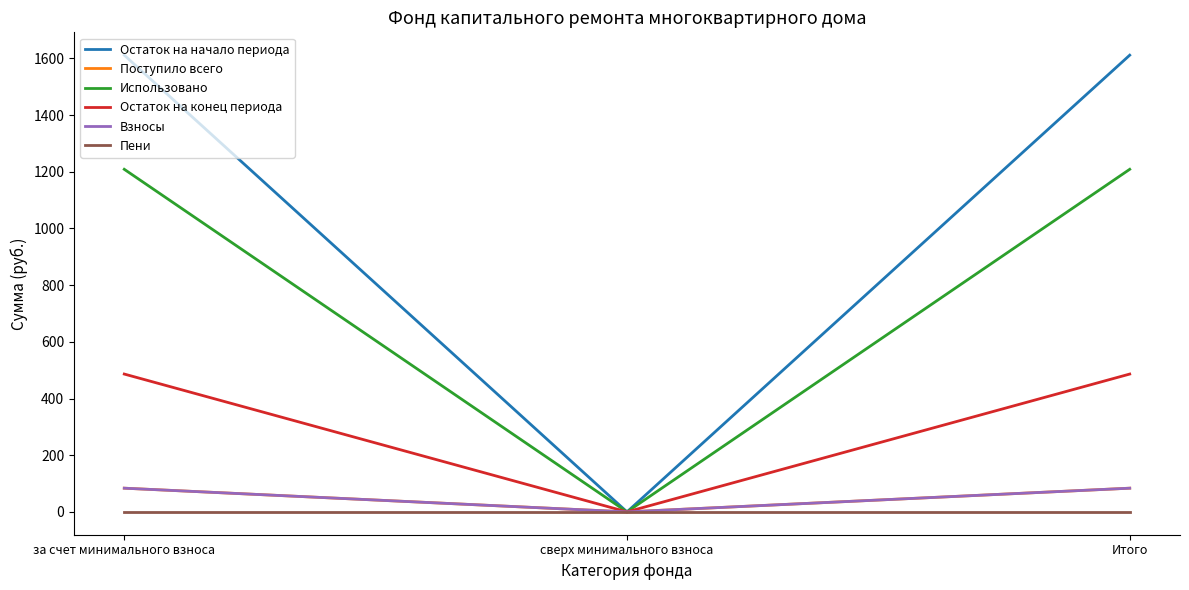

Is the value of Остаток на конец периода at Итого greater than the value of Остаток на начало периода at за счет минимального взноса?

No